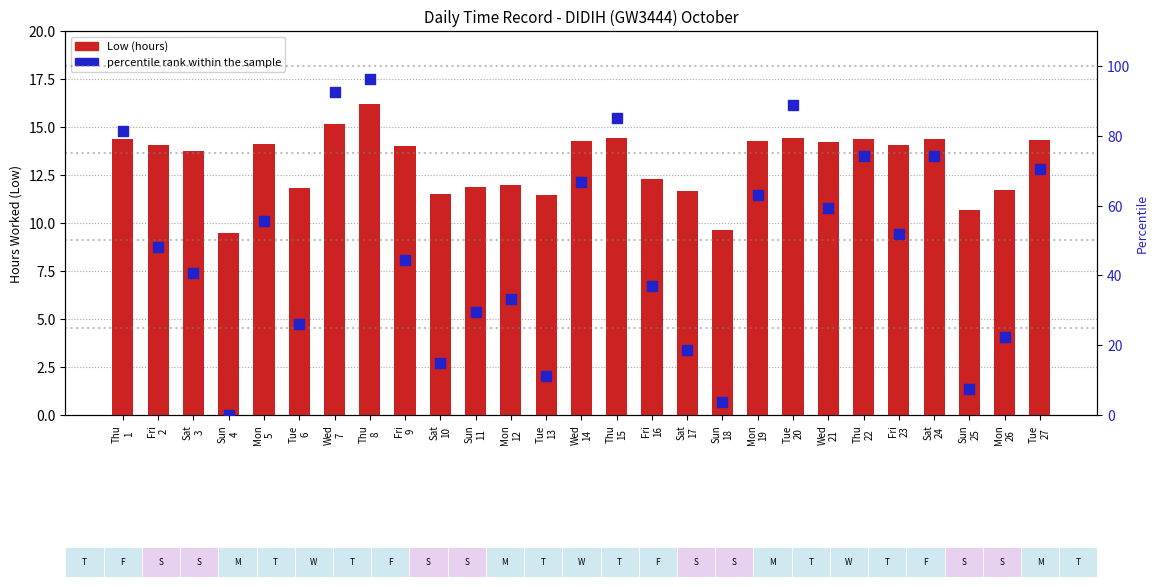

At how many categories does at least one series exceed 7?

27